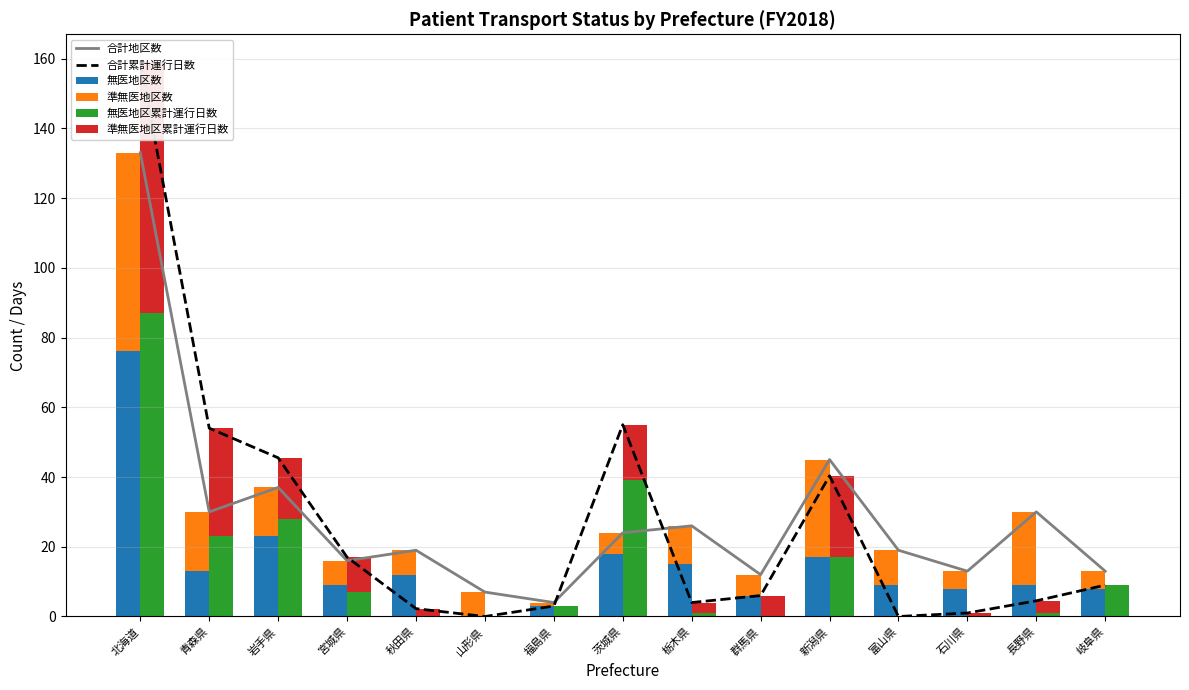

How many values in the 準無医地区累計運行日数 series exceed 3?

8